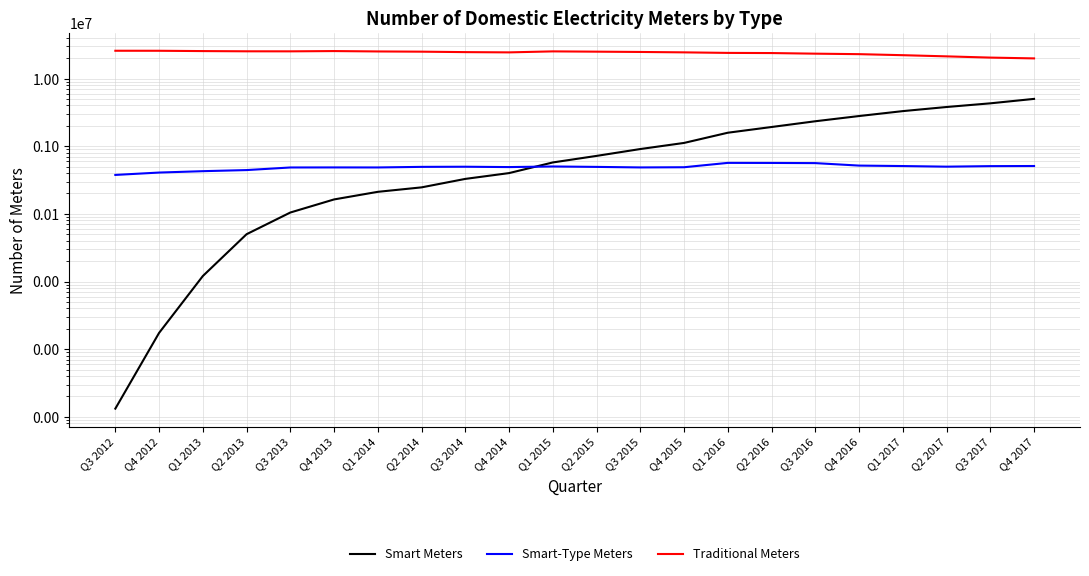

Is this an area chart (filled region under the line)?

No